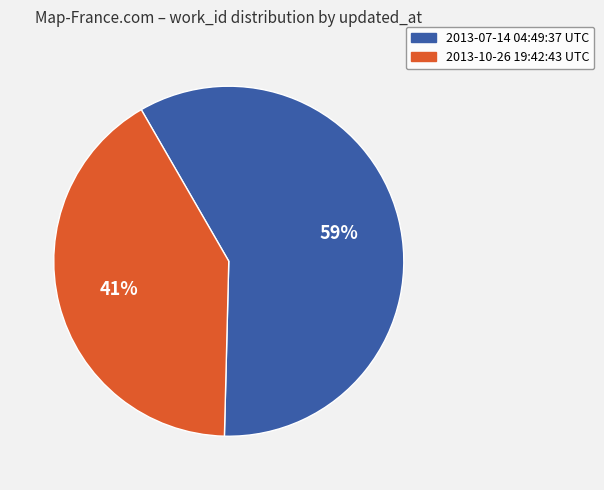

Do 2013-10-26 19:42:43 UTC and 2013-07-14 04:49:37 UTC together represent more than half of the pie?

Yes